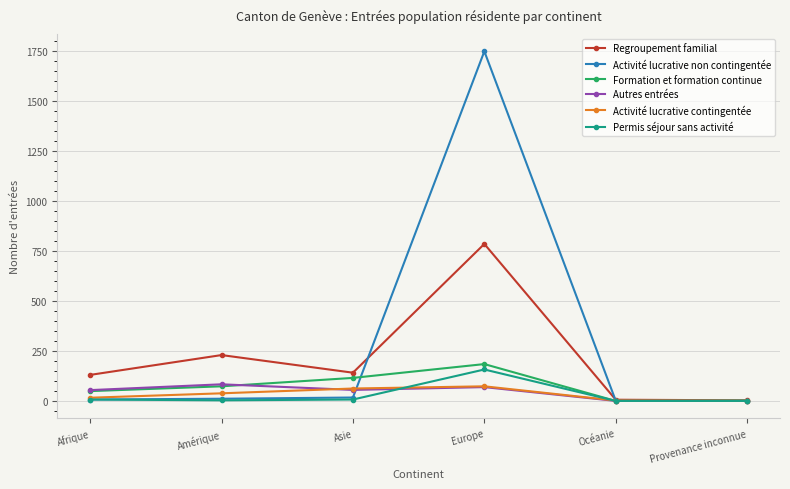

What position from the right is Provenance inconnue?

1